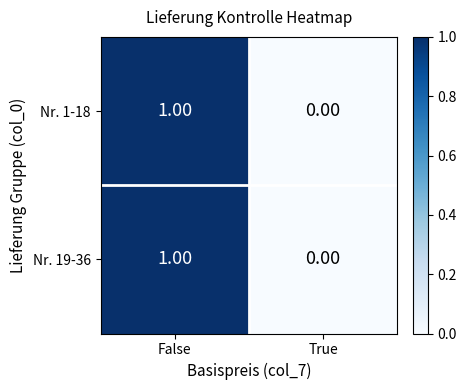

Which category has the lowest value across all series?

True